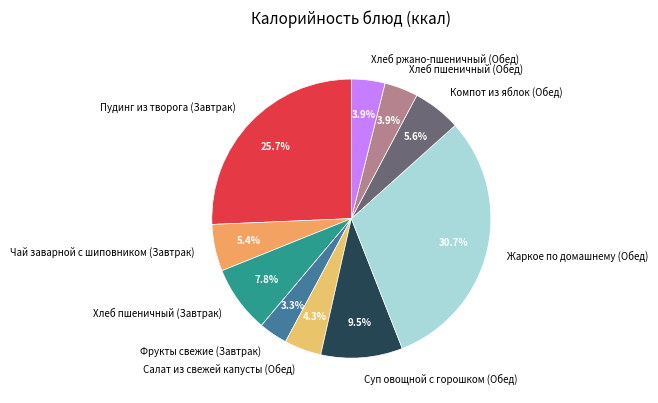

What is the ratio of the value at Салат из свежей капусты (Обед) to the value at Фрукты свежие (Завтрак)?

1.3